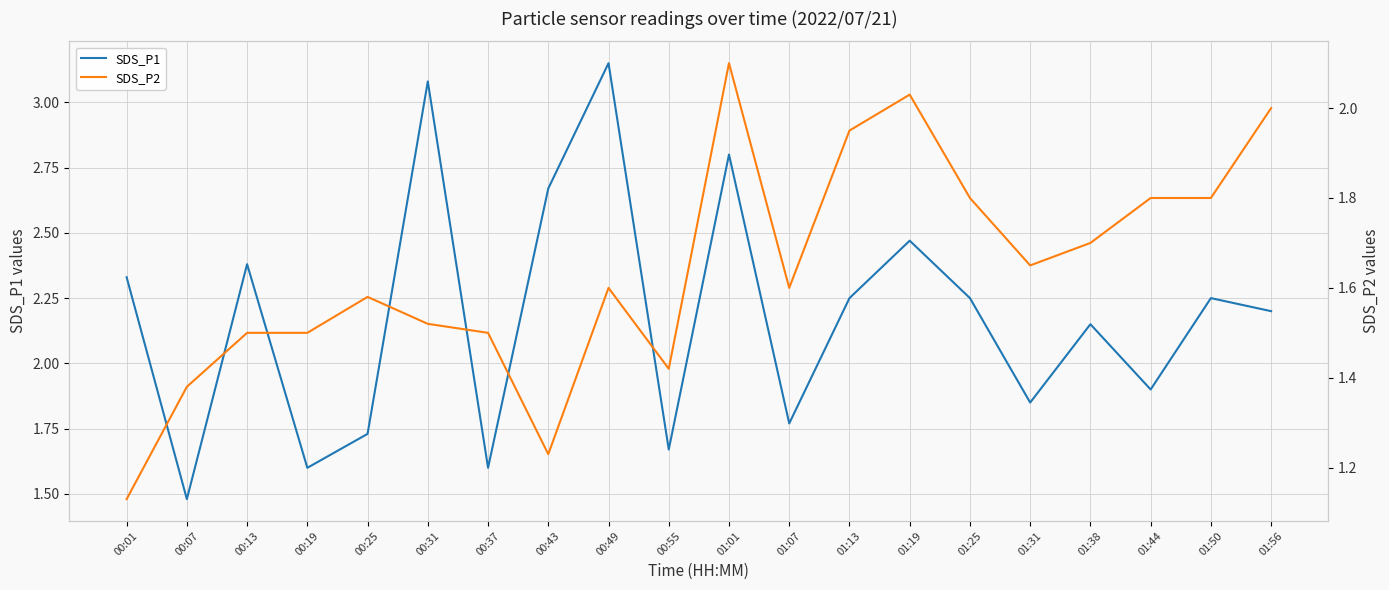

What is the difference between the maximum and minimum values in the SDS_P1 series?

1.7